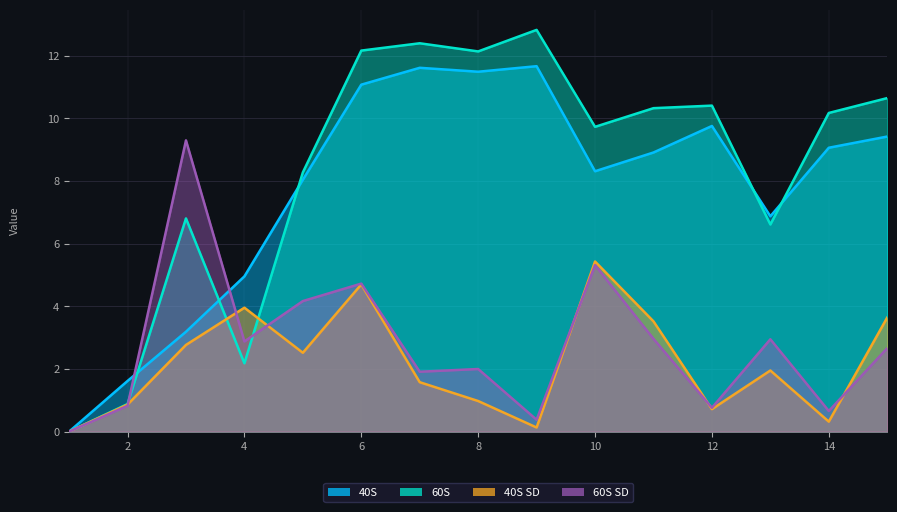

How many values in 40S SD are above zero?

14